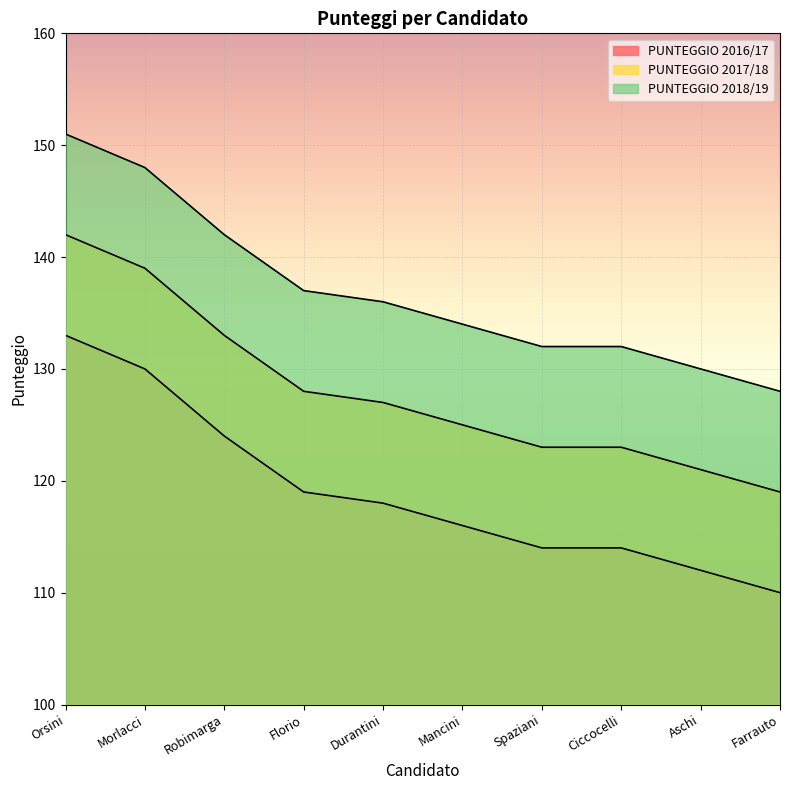

What value does the PUNTEGGIO 2018/19 series have at Orsini, to the nearest 5?

150